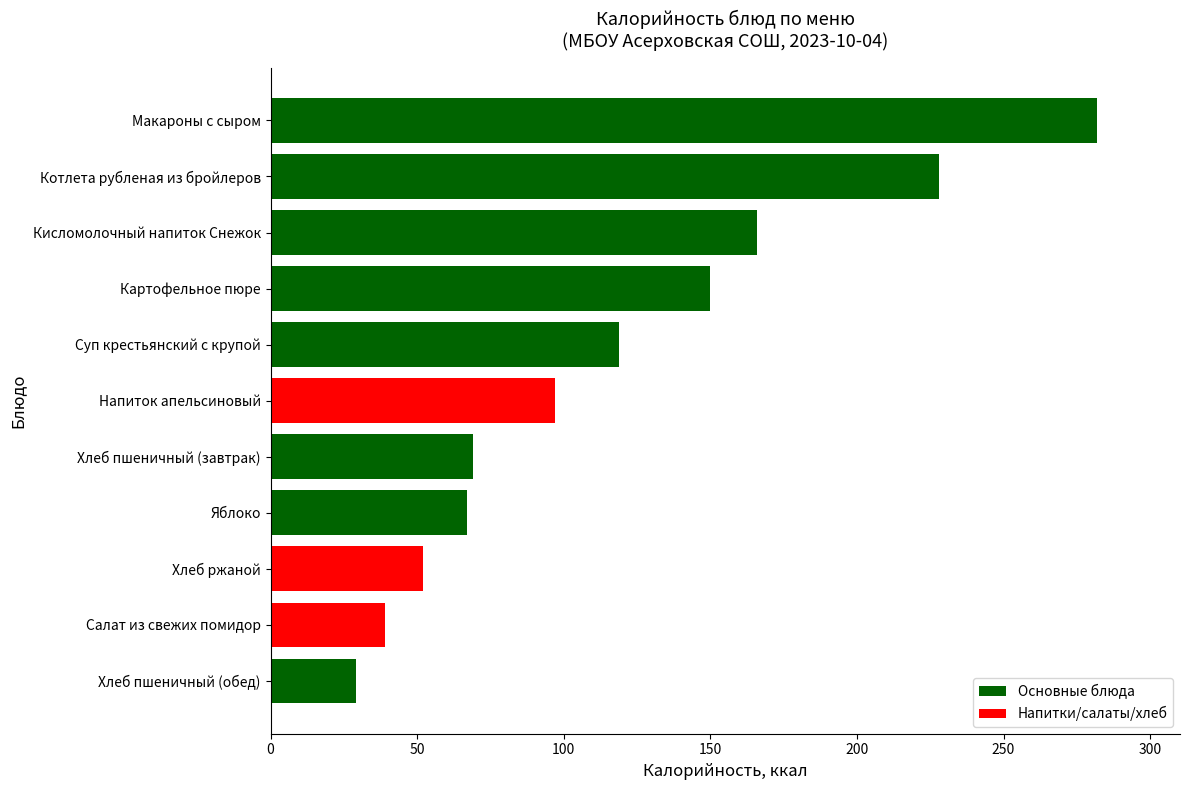

How many bars are there in total?

11